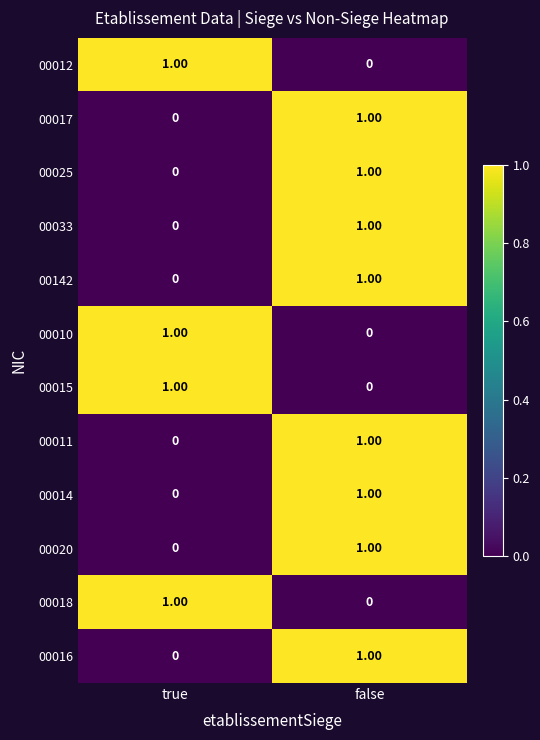

List the labels in order of 00142 value, smallest first.

true, false